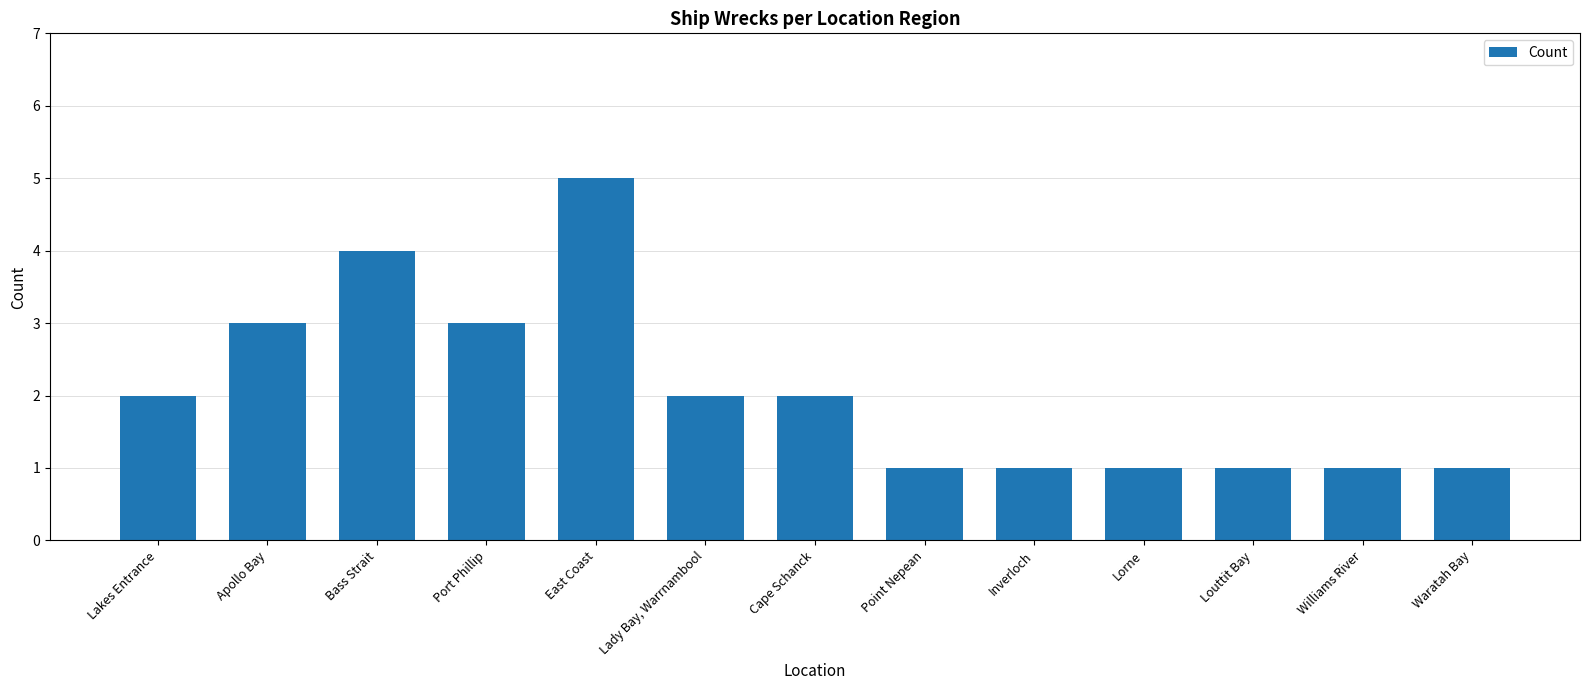

Reading left to right, what are all the values shown in this chart?

2	3	4	3	5	2	2	1	1	1	1	1	1